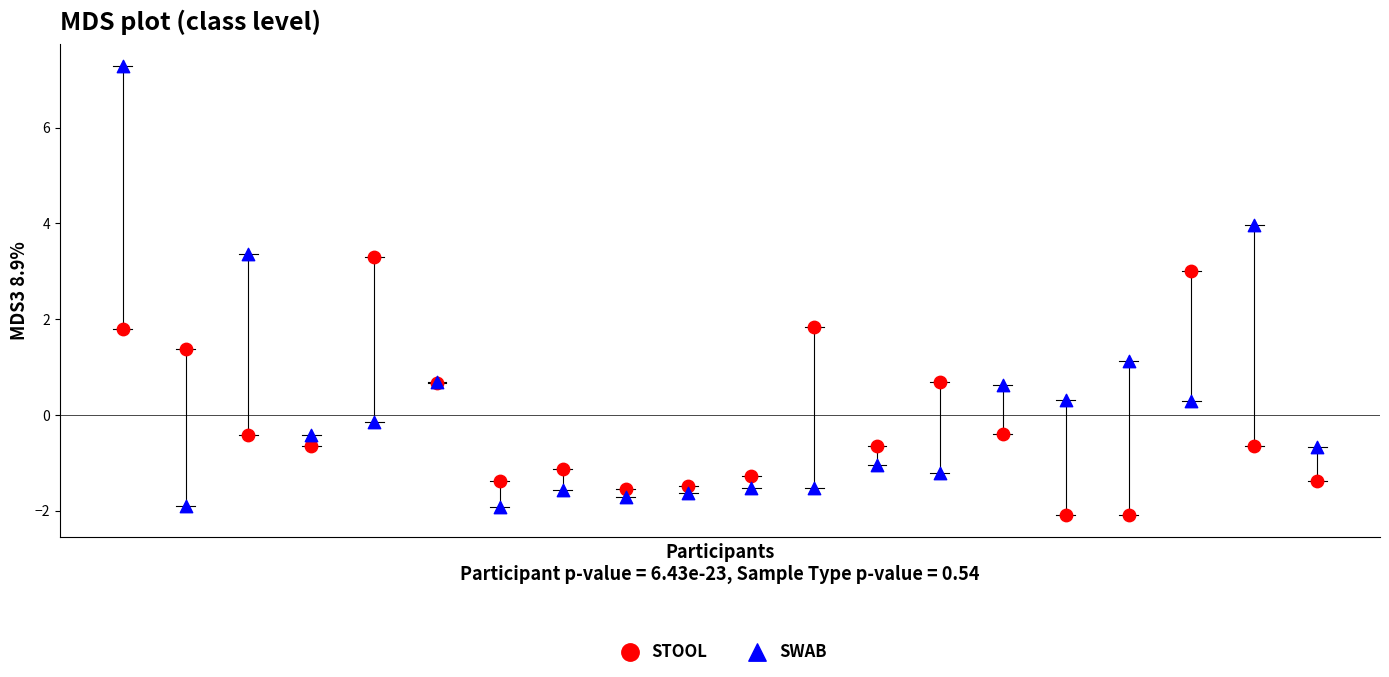

Which series has the largest Y range (max minus min)?

SWAB